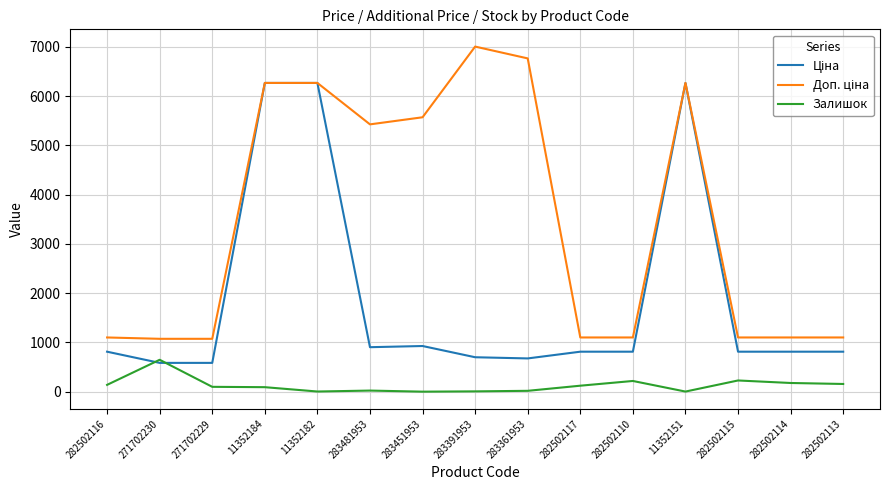

What is the maximum value shown in the chart?

7004.3